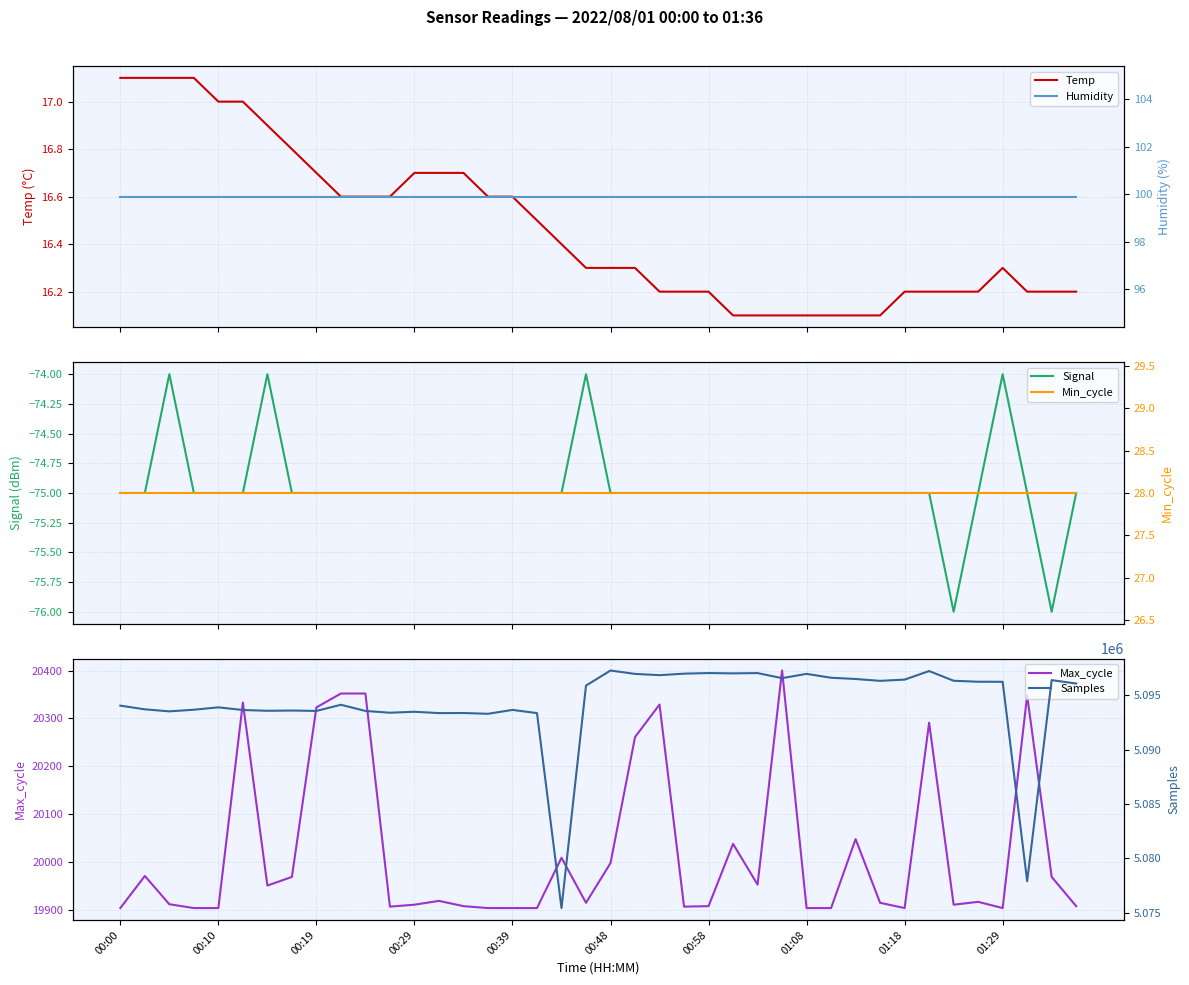

Reading left to right, extract all data points from this chart.

Temp: 17.1	17.1	17.1	17.1	17.0	17.0	16.9	16.8	16.7	16.6	16.6	16.6	16.7	16.7	16.7	16.6	16.6	16.5	16.4	16.3	16.3	16.3	16.2	16.2	16.2	16.1	16.1	16.1	16.1	16.1	16.1	16.1	16.2	16.2	16.2	16.2	16.3	16.2	16.2	16.2
Signal: -75.0	-75.0	-74.0	-75.0	-75.0	-75.0	-74.0	-75.0	-75.0	-75.0	-75.0	-75.0	-75.0	-75.0	-75.0	-75.0	-75.0	-75.0	-75.0	-74.0	-75.0	-75.0	-75.0	-75.0	-75.0	-75.0	-75.0	-75.0	-75.0	-75.0	-75.0	-75.0	-75.0	-75.0	-76.0	-75.0	-74.0	-75.0	-76.0	-75.0
Max_cycle: 19904.0	19971.0	19912.0	19904.0	19904.0	20333.0	19951.0	19969.0	20323.0	20352.0	20352.0	19907.0	19911.0	19919.0	19908.0	19904.0	19904.0	19904.0	20009.0	19915.0	19998.0	20261.0	20329.0	19907.0	19908.0	20038.0	19953.0	20400.0	19904.0	19904.0	20048.0	19915.0	19904.0	20291.0	19911.0	19917.0	19904.0	20348.0	19969.0	19908.0
Humidity: 99.9	99.9	99.9	99.9	99.9	99.9	99.9	99.9	99.9	99.9	99.9	99.9	99.9	99.9	99.9	99.9	99.9	99.9	99.9	99.9	99.9	99.9	99.9	99.9	99.9	99.9	99.9	99.9	99.9	99.9	99.9	99.9	99.9	99.9	99.9	99.9	99.9	99.9	99.9	99.9
Min_cycle: 28.0	28.0	28.0	28.0	28.0	28.0	28.0	28.0	28.0	28.0	28.0	28.0	28.0	28.0	28.0	28.0	28.0	28.0	28.0	28.0	28.0	28.0	28.0	28.0	28.0	28.0	28.0	28.0	28.0	28.0	28.0	28.0	28.0	28.0	28.0	28.0	28.0	28.0	28.0	28.0
Samples: 5094047.0	5093708.0	5093522.0	5093672.0	5093891.0	5093646.0	5093575.0	5093597.0	5093562.0	5094127.0	5093559.0	5093397.0	5093485.0	5093361.0	5093369.0	5093298.0	5093656.0	5093361.0	5075443.0	5095892.0	5097275.0	5096964.0	5096849.0	5096987.0	5097042.0	5097013.0	5097039.0	5096575.0	5096968.0	5096611.0	5096498.0	5096326.0	5096440.0	5097226.0	5096333.0	5096245.0	5096239.0	5077909.0	5096395.0	5096079.0